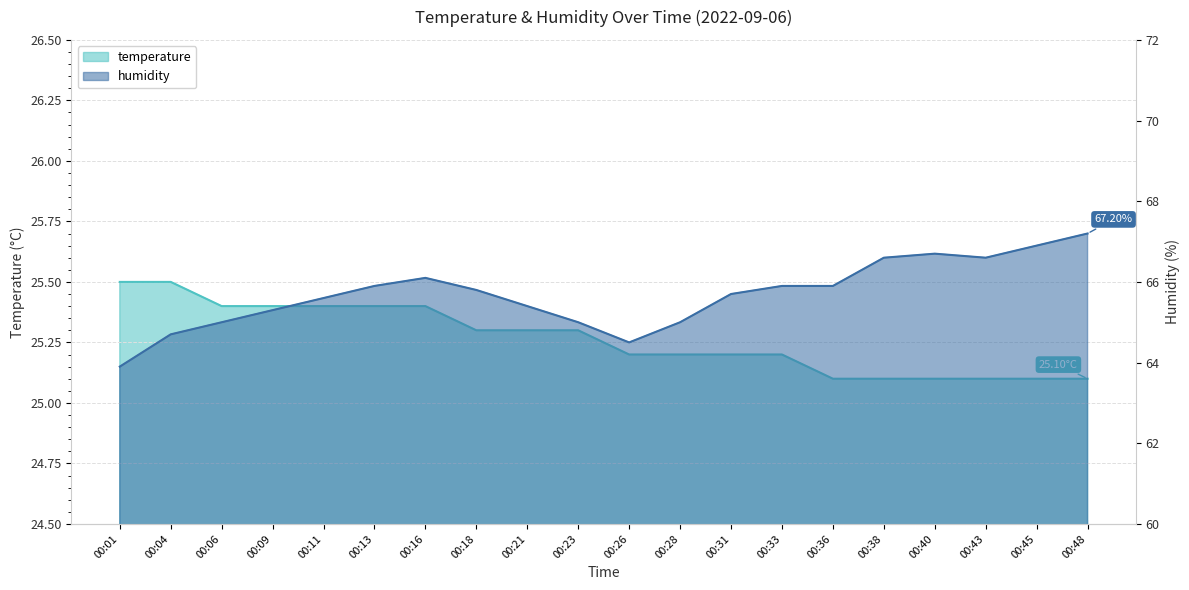

True or false: temperature has more than 1 points higher than both neighbors.

False